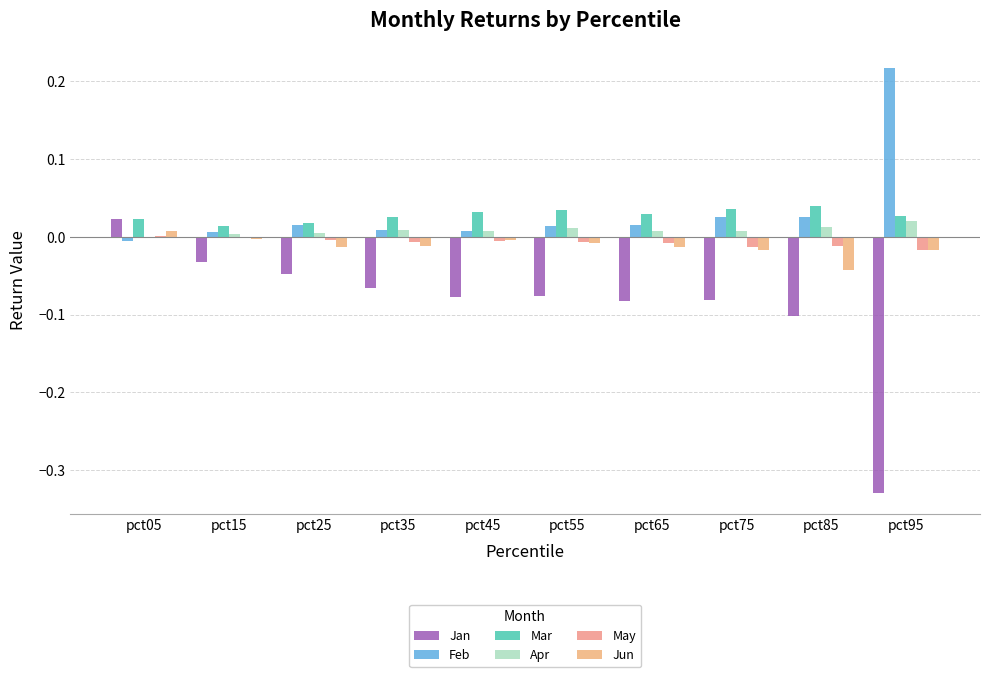

Where is May nearest to the value 0?

pct05